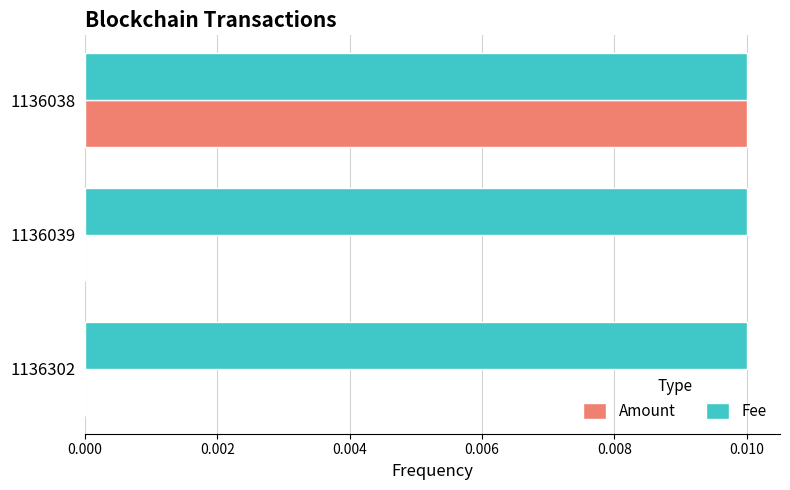

At which category is the sum across all series the highest?

1136038